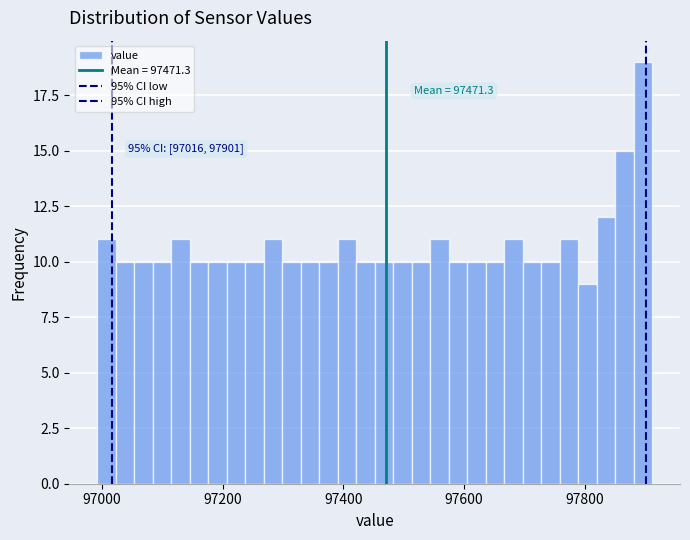

Around what value on the x-axis is the tallest bar? Give the approximate position of its centre, as read against the axis.

97900